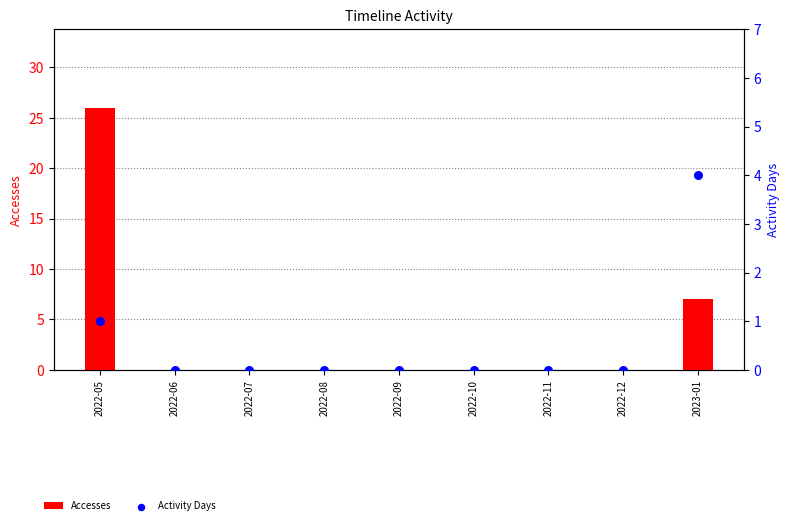

Which series reaches the maximum Y coordinate?

Accesses